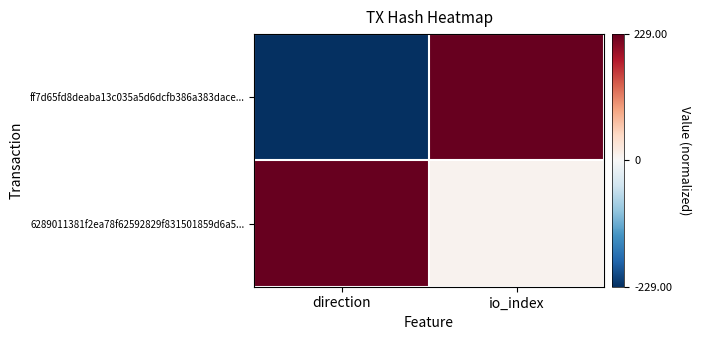

List the series in order of their overall mean, lowest first.

ff7d65fd8deaba13c035a5d6dcfb386a383dace..., 6289011381f2ea78f62592829f831501859d6a5...